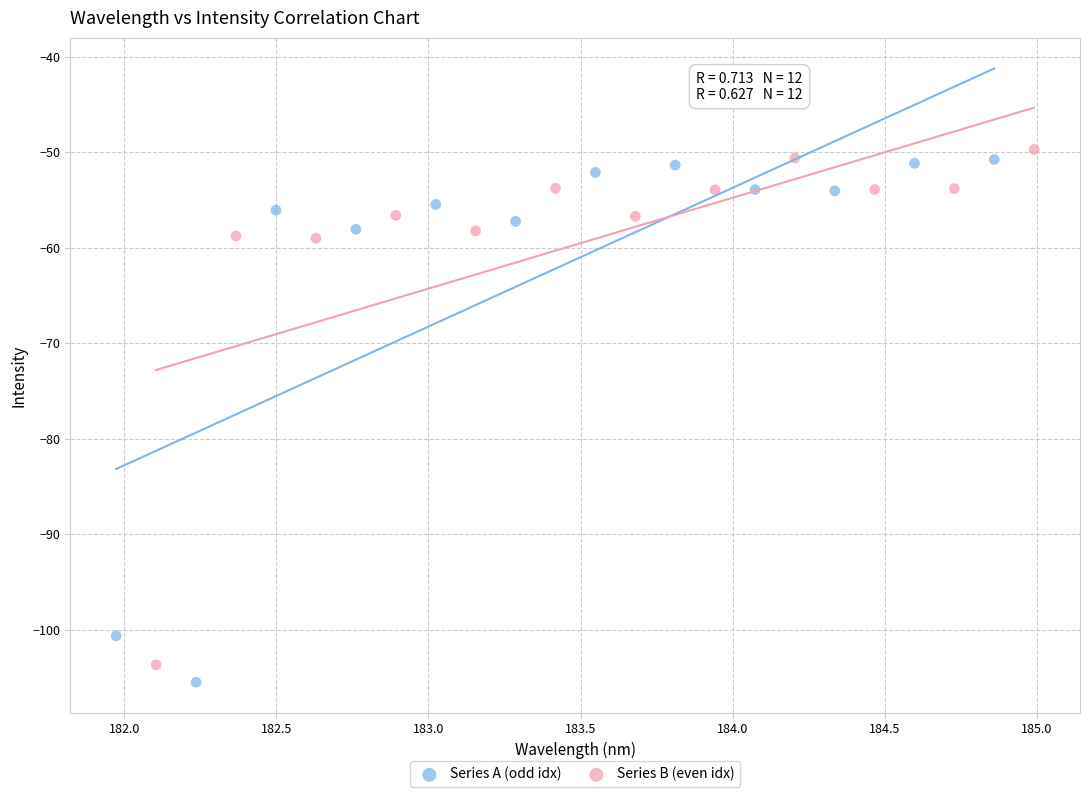

Which series has the largest Y range (max minus min)?

Series A (odd idx)